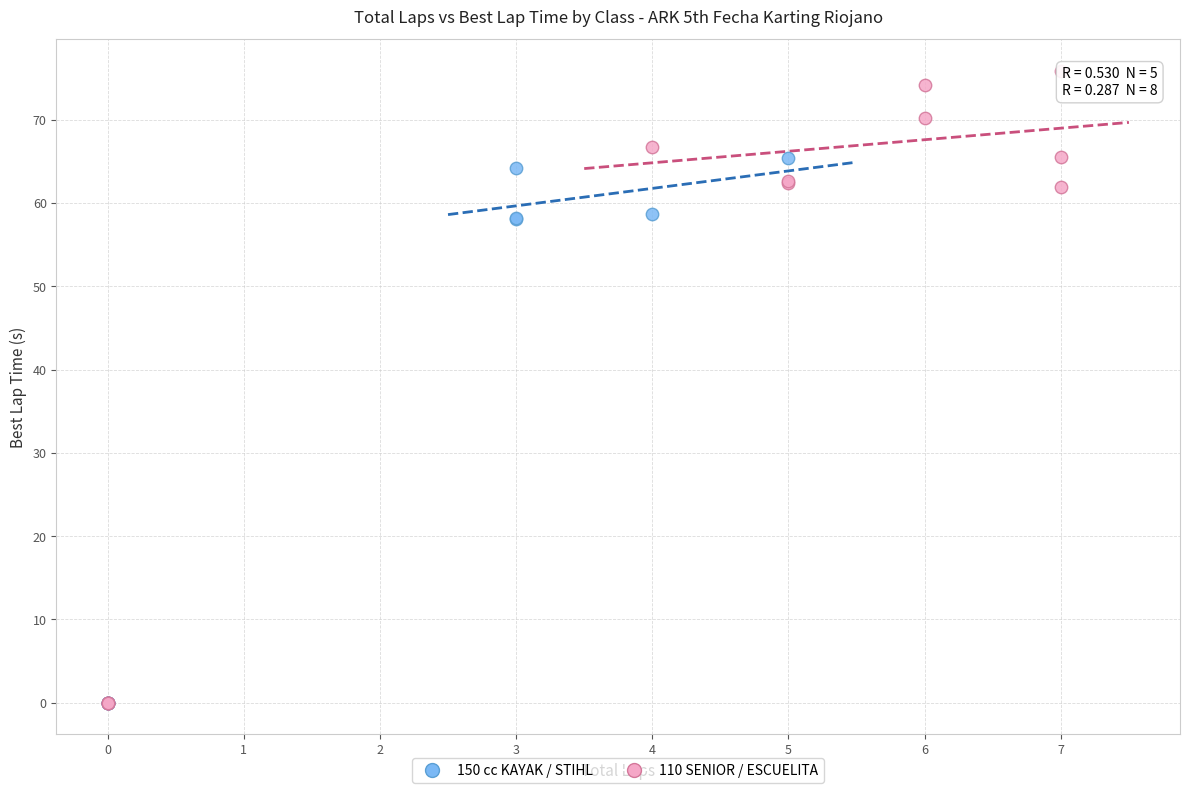

Which series contains the highest Y value?

110 SENIOR / ESCUELITA